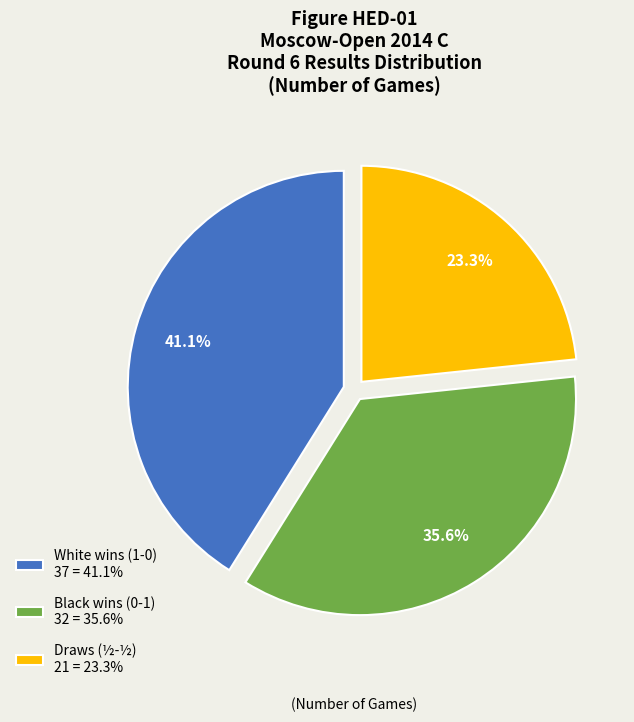

Is there a majority slice in this chart?

No